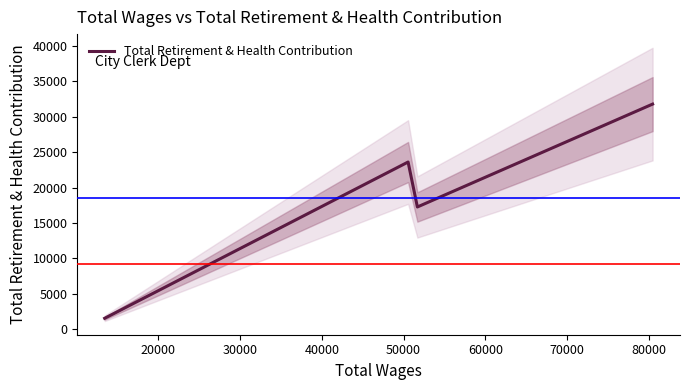

How many points are higher than both their immediate neighbors (excluding endpoints)?

1